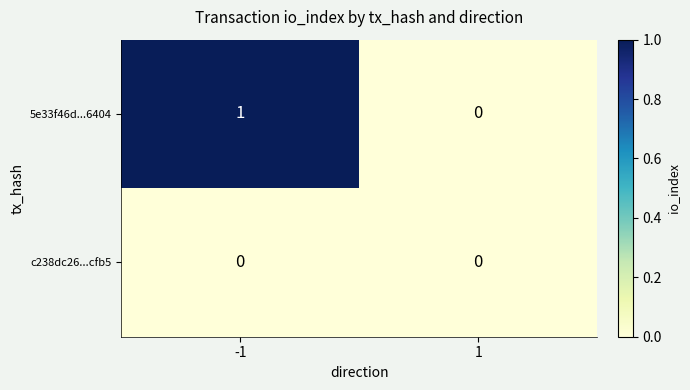

Which series has the largest range (max minus min)?

5e33f46d...6404